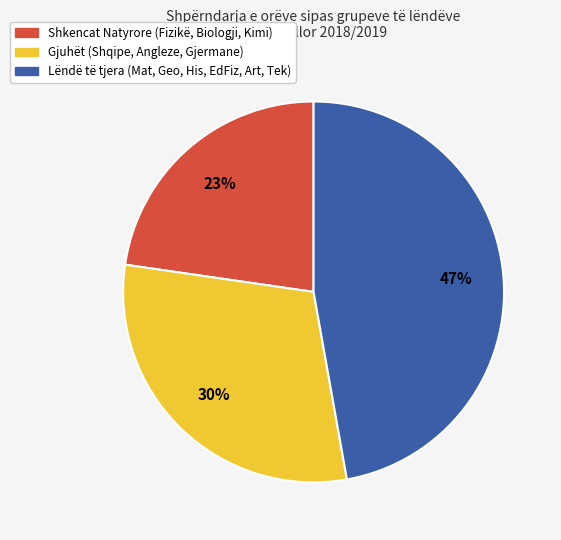

Is there a majority slice in this chart?

No